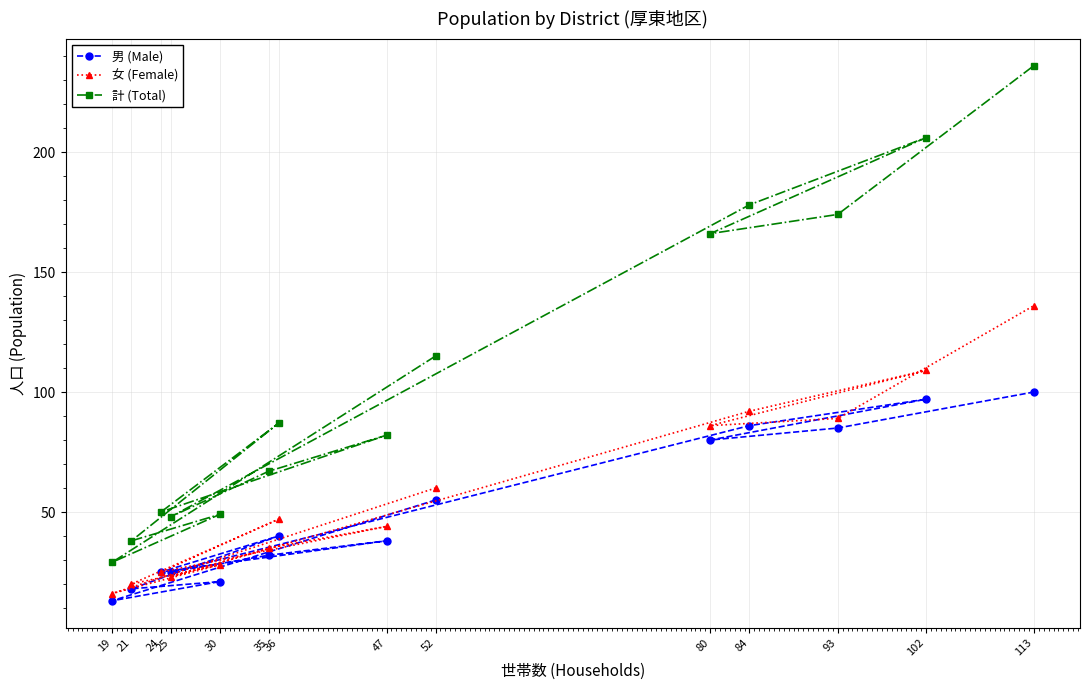

True or false: 女 (Female) and 計 (Total) cross at least once.

False